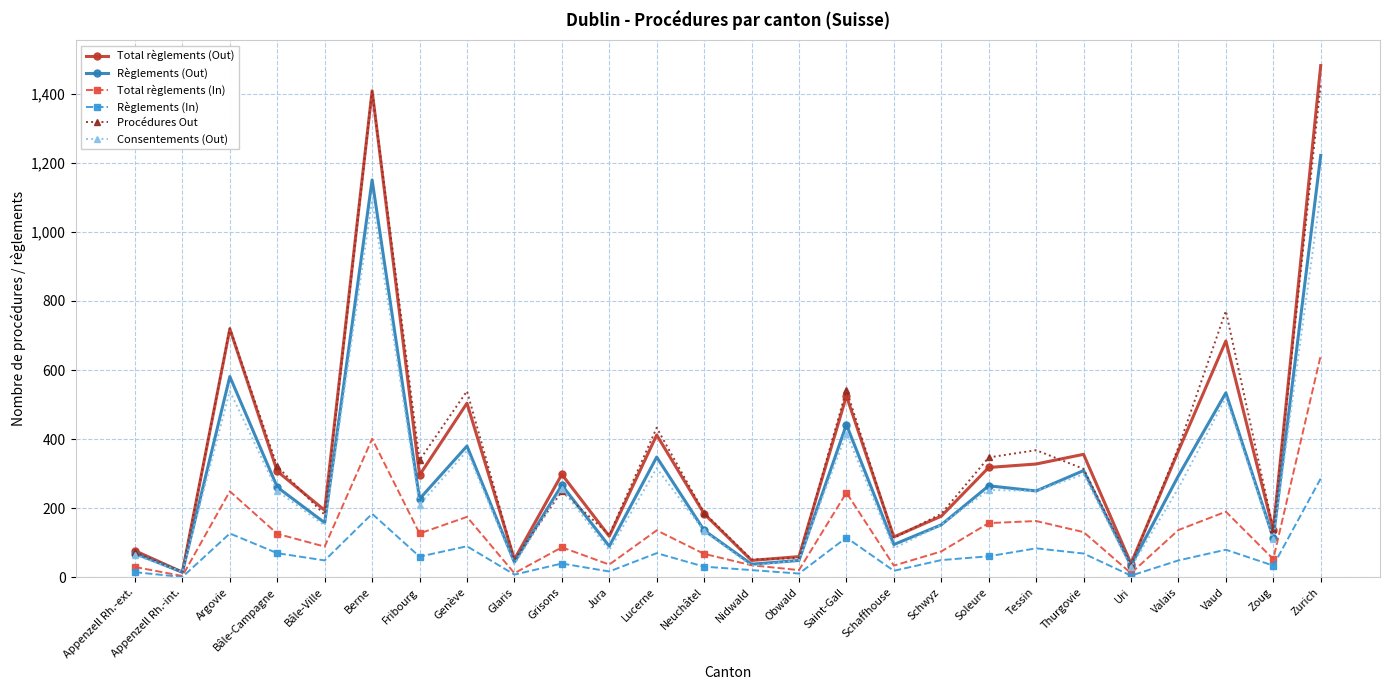

Is the value of Total règlements (In) at Bâle-Ville greater than the value of Total règlements (Out) at Nidwald?

Yes